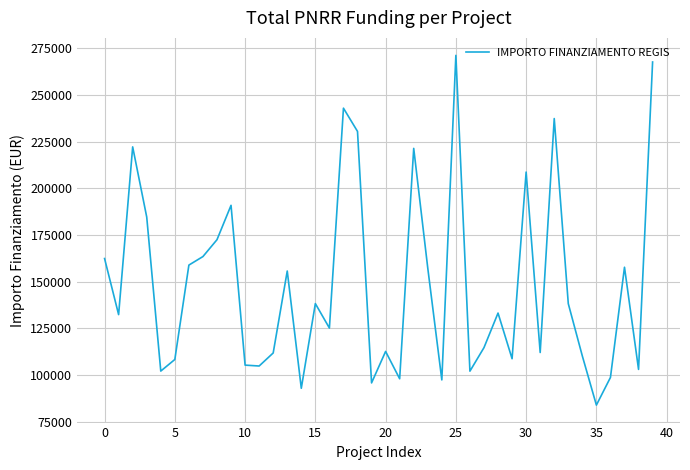

What is the greatest value displayed?

271170.8